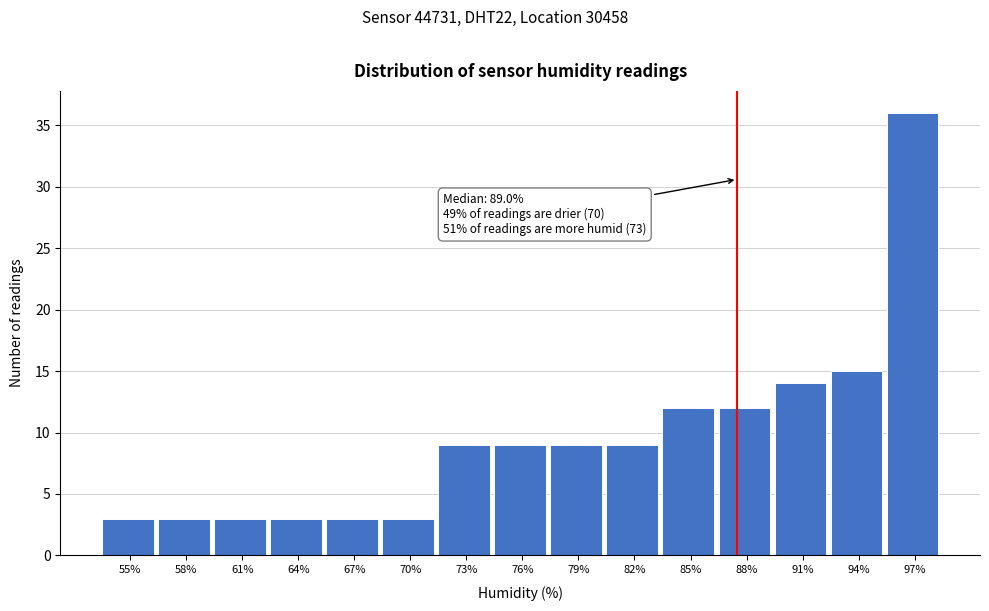

Reading left to right, list all the values displayed in this chart.

55%=3	58%=3	61%=3	64%=3	67%=3	70%=3	73%=9	76%=9	79%=9	82%=9	85%=12	88%=12	91%=14	94%=15	97%=36